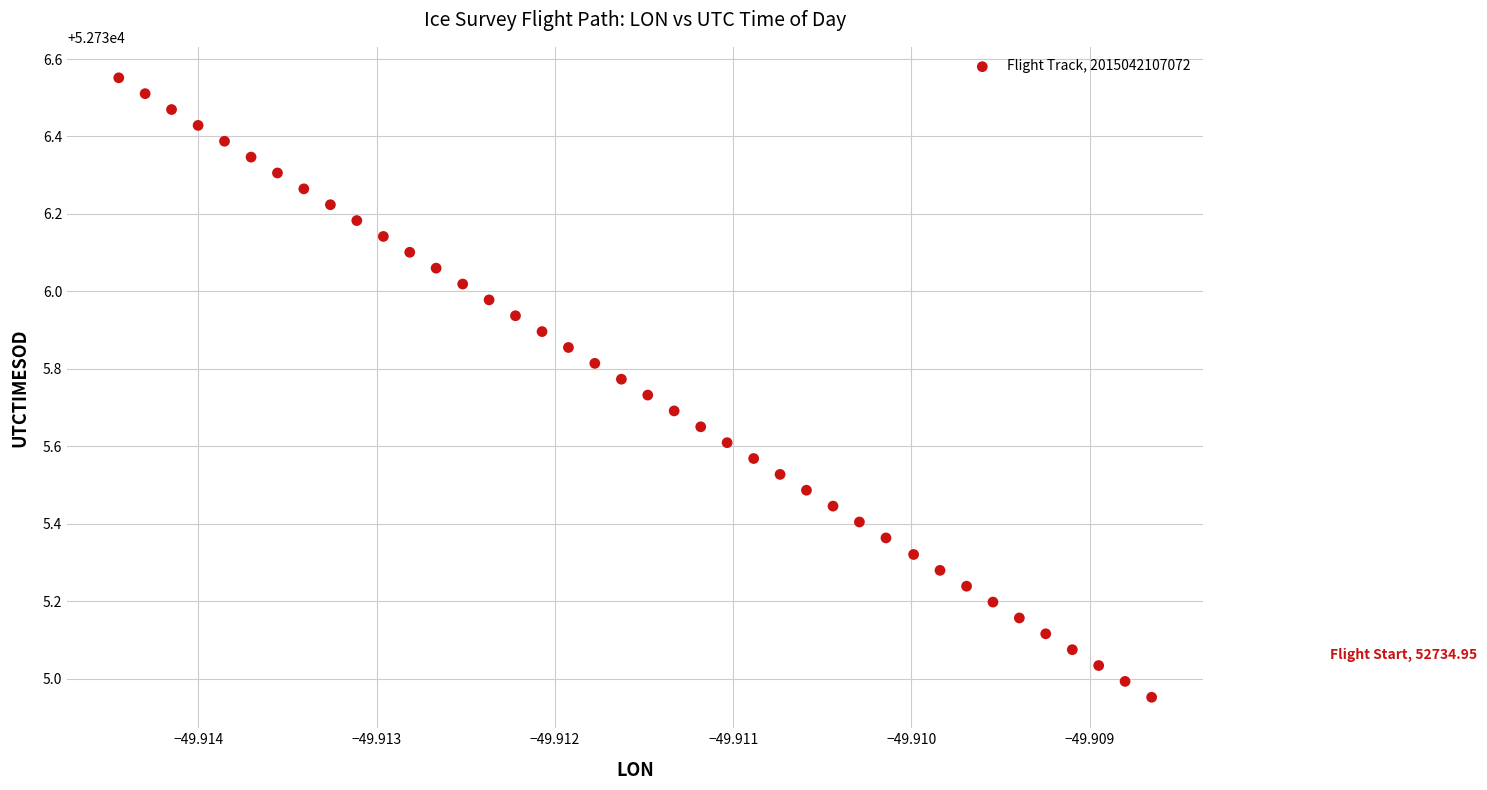

What is the range of Y values (max minus min)?

1.6